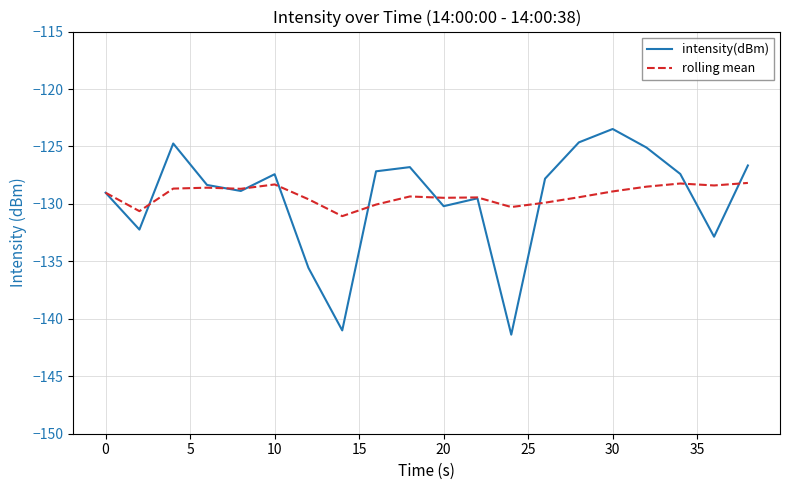

What are all the series names shown in the legend?

intensity(dBm), rolling mean